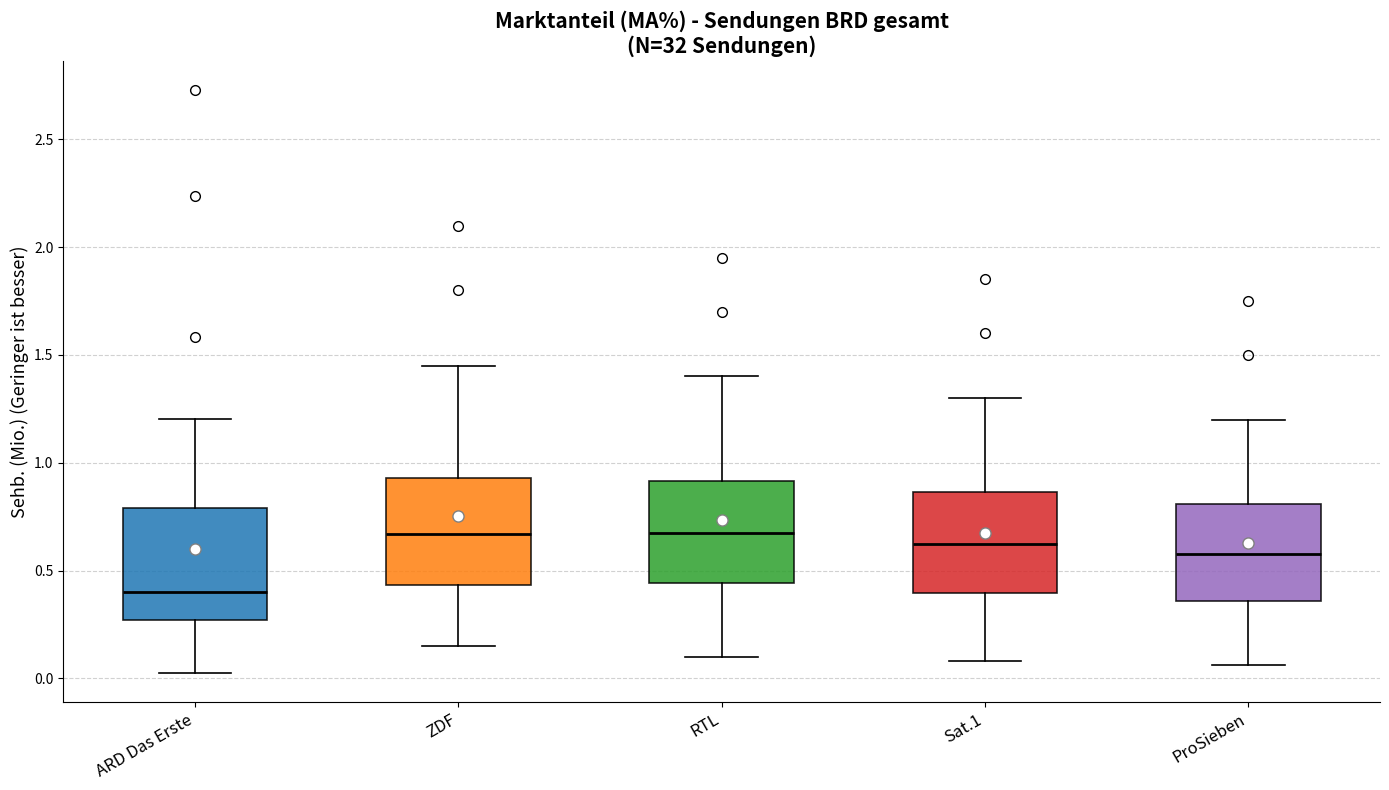

Reading left to right, read every box against the y-axis: the position of its median line, the range the box covers, and the ends of its whiskers. The values are not printed on the chart, so give them approximately, as read against the axis.

ARD Das Erste: median 0.40, box 0.25 to 0.80, whiskers 0.05 to 1.20
ZDF: median 0.65, box 0.45 to 0.95, whiskers 0.15 to 1.45
RTL: median 0.70, box 0.45 to 0.90, whiskers 0.10 to 1.40
Sat.1: median 0.65, box 0.40 to 0.85, whiskers 0.10 to 1.30
ProSieben: median 0.60, box 0.35 to 0.80, whiskers 0.05 to 1.20